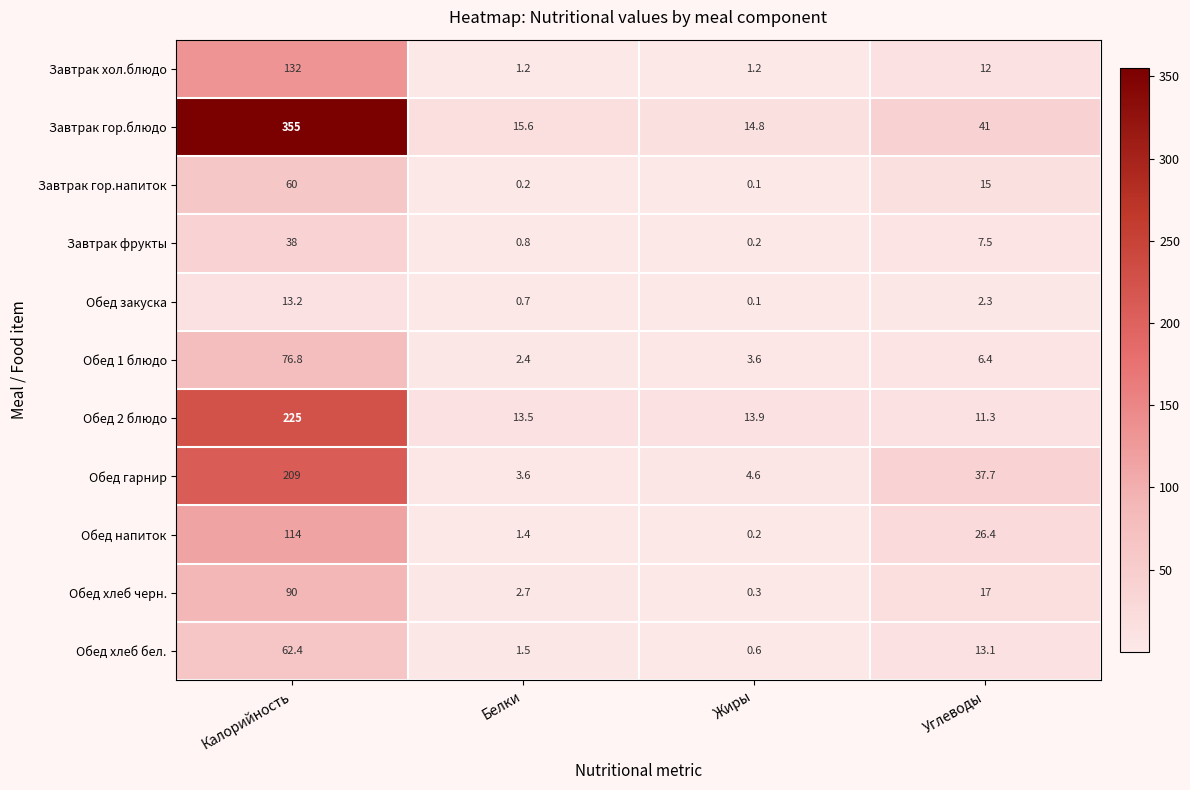

What is the maximum value for Обед хлеб бел.?

62.4